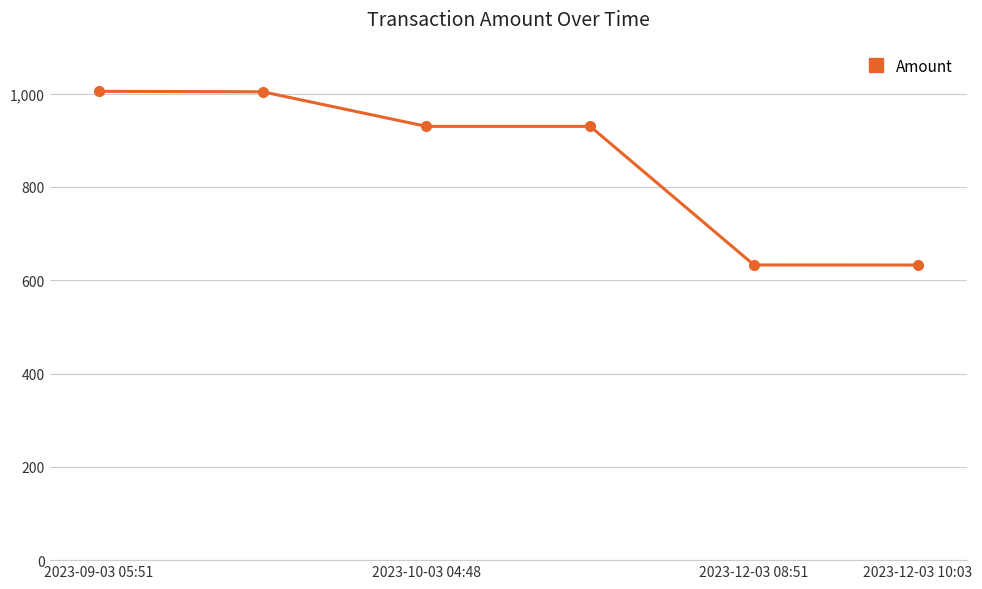

True or false: there are more than 2 points higher than both neighbors.

False